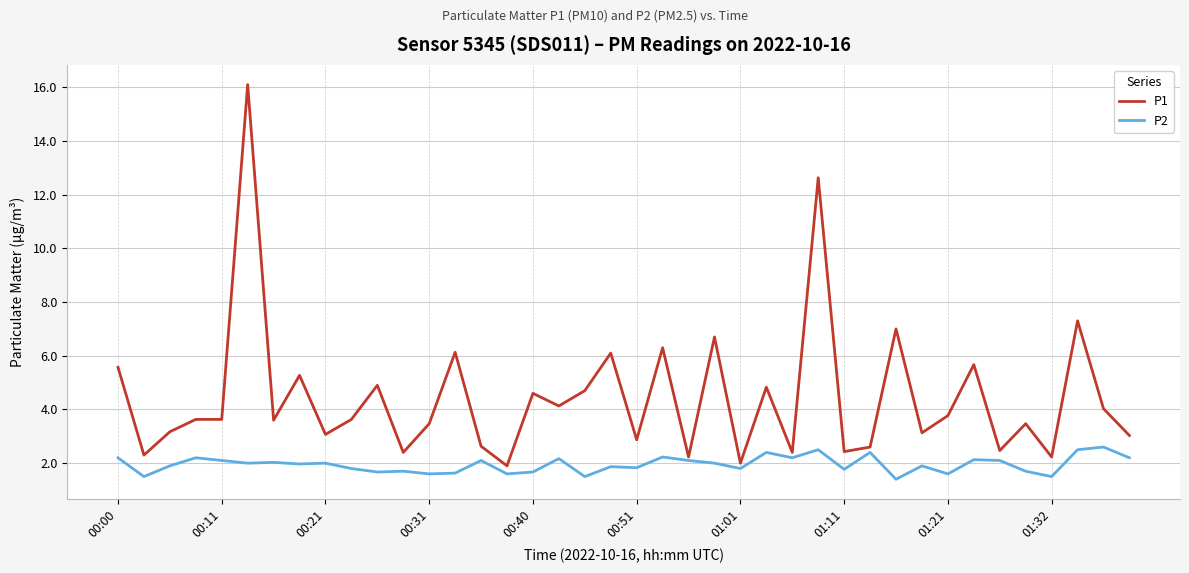

List the series in order of their overall mean, lowest first.

P2, P1